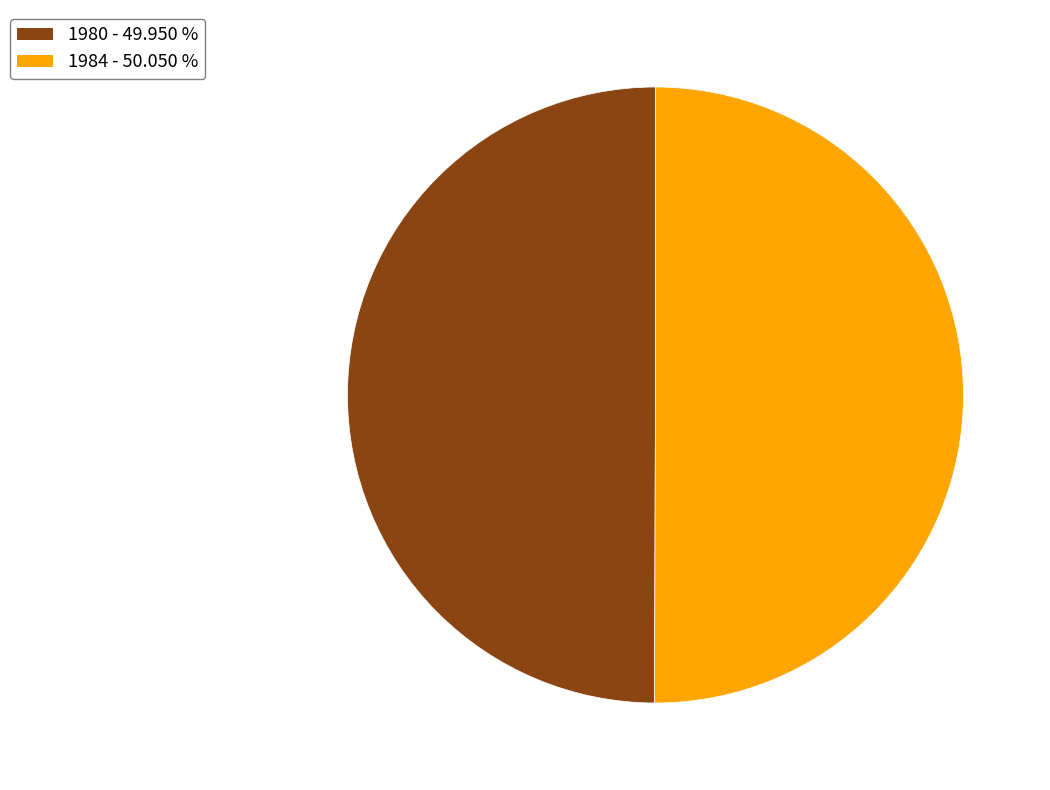

Approximately how many times larger is the value at 1980 compared to 1984?

1.0